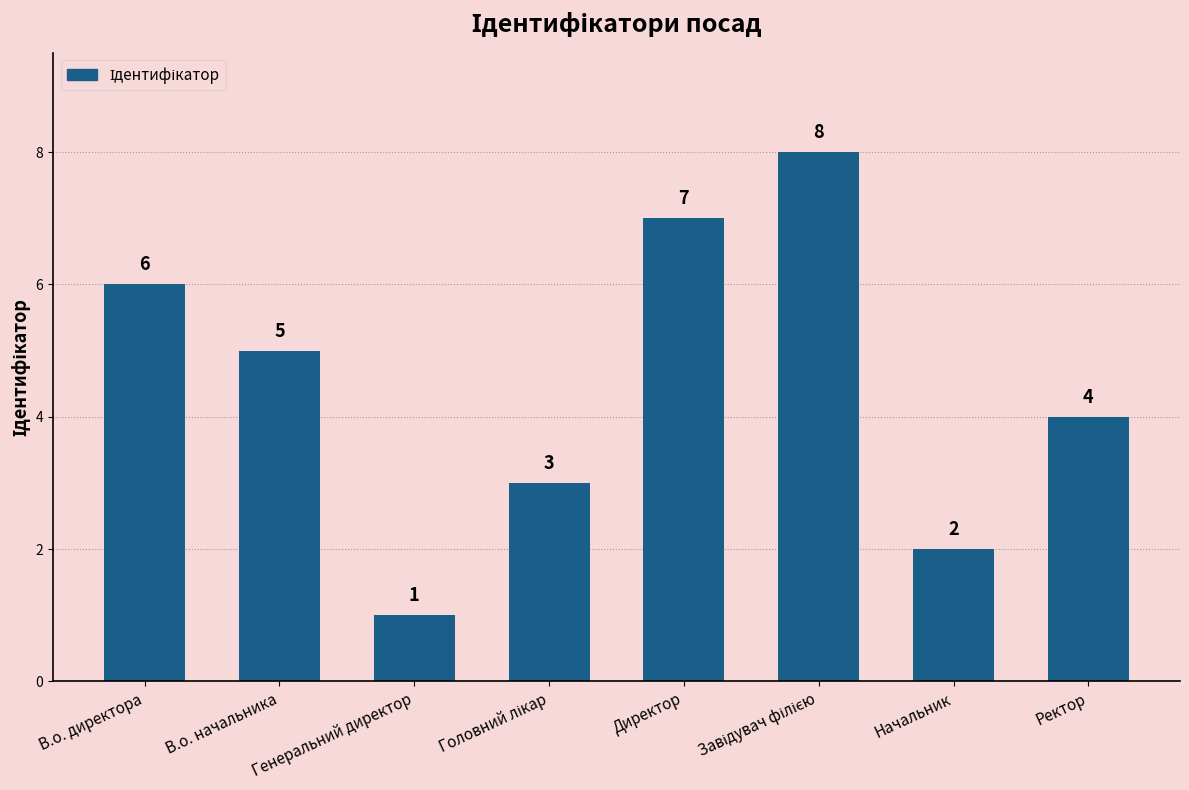

Where does the data first go above 5?

В.о. директора